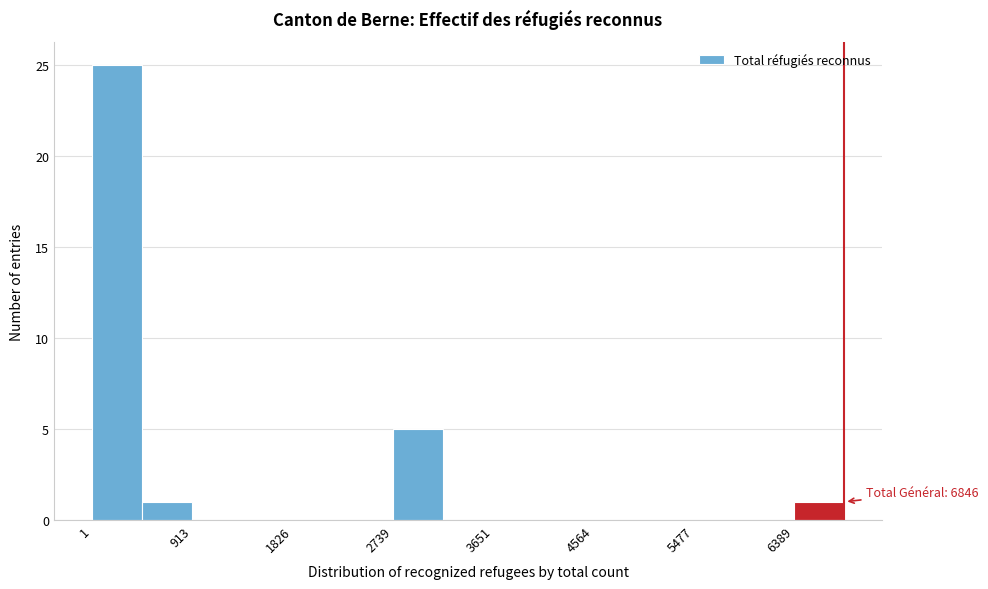

Over which range of the x-axis is the bar tallest?

0 to 500